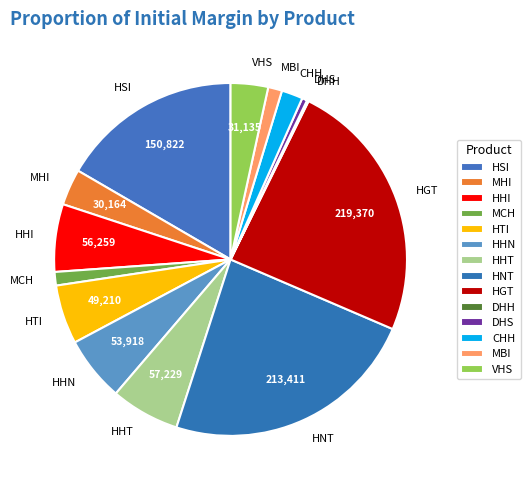

Does any single category account for the majority?

No